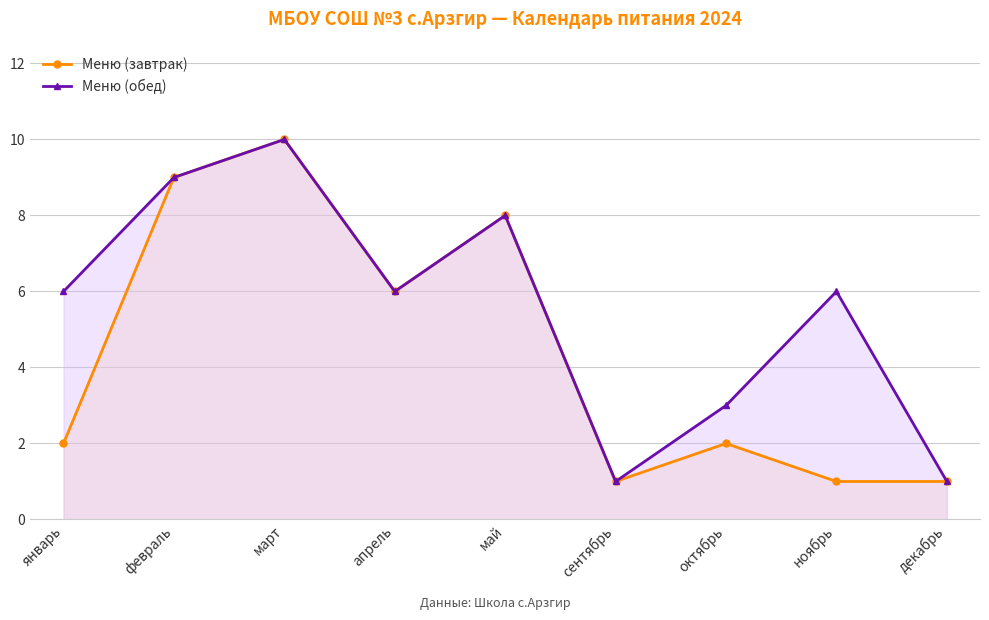

How many Меню (обед) values are between 3 and 8?

5